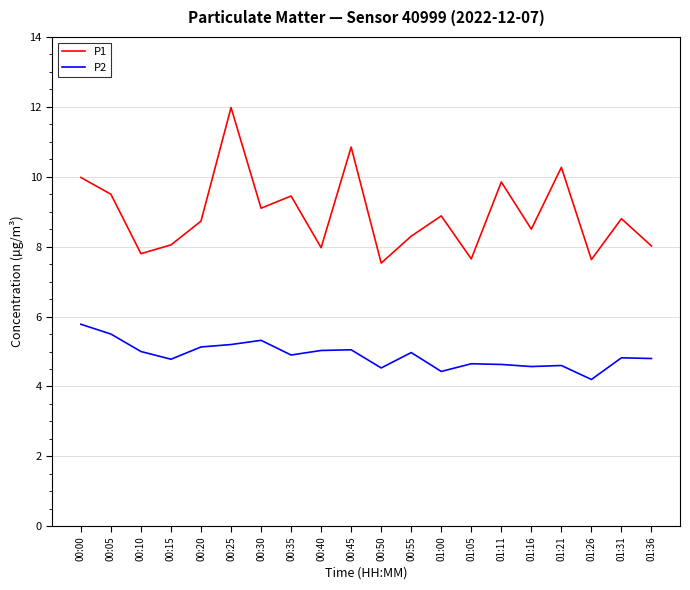

Is it true that P1 equals 5.4 at 00:00?

False